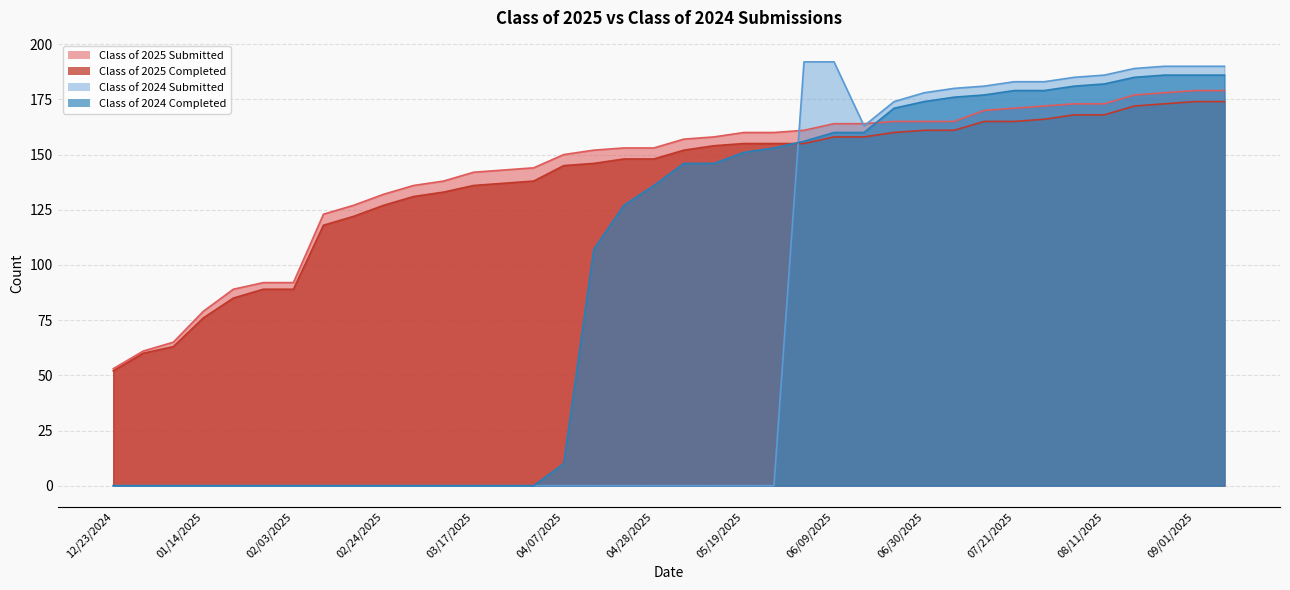

What is the value of the Class of 2025 Submitted point at the 1st from the left?

53